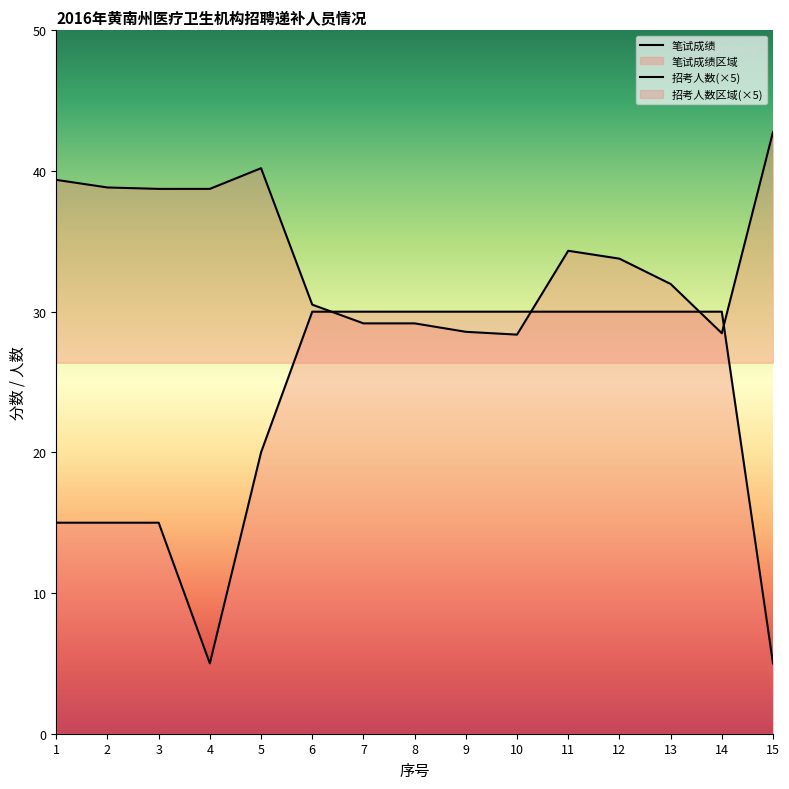

True or false: 招考人数(×5) and 笔试成绩 intersect in this chart.

True